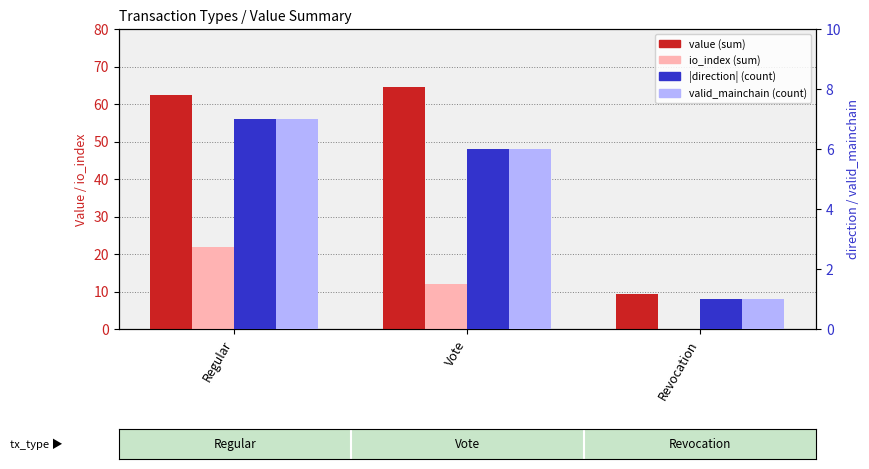

What is the greatest value displayed?

64.5